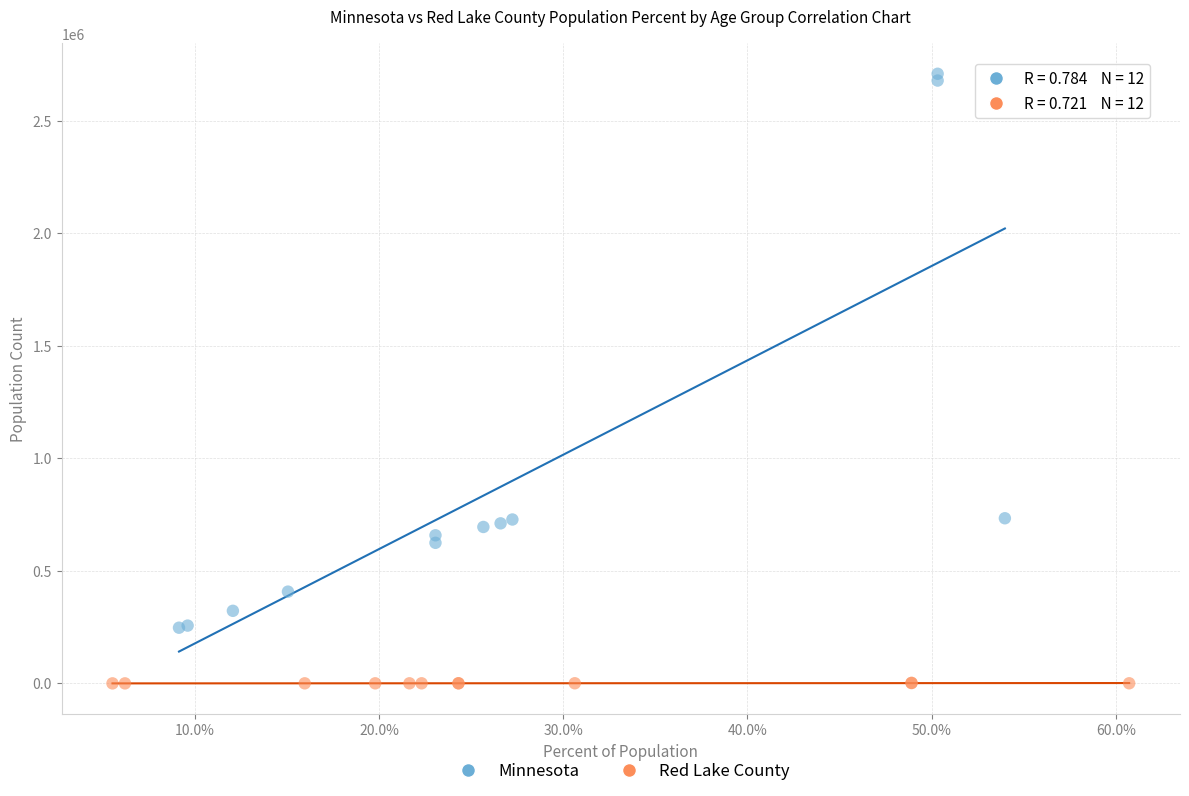

What are all the series names shown in the legend?

Minnesota, Red Lake County